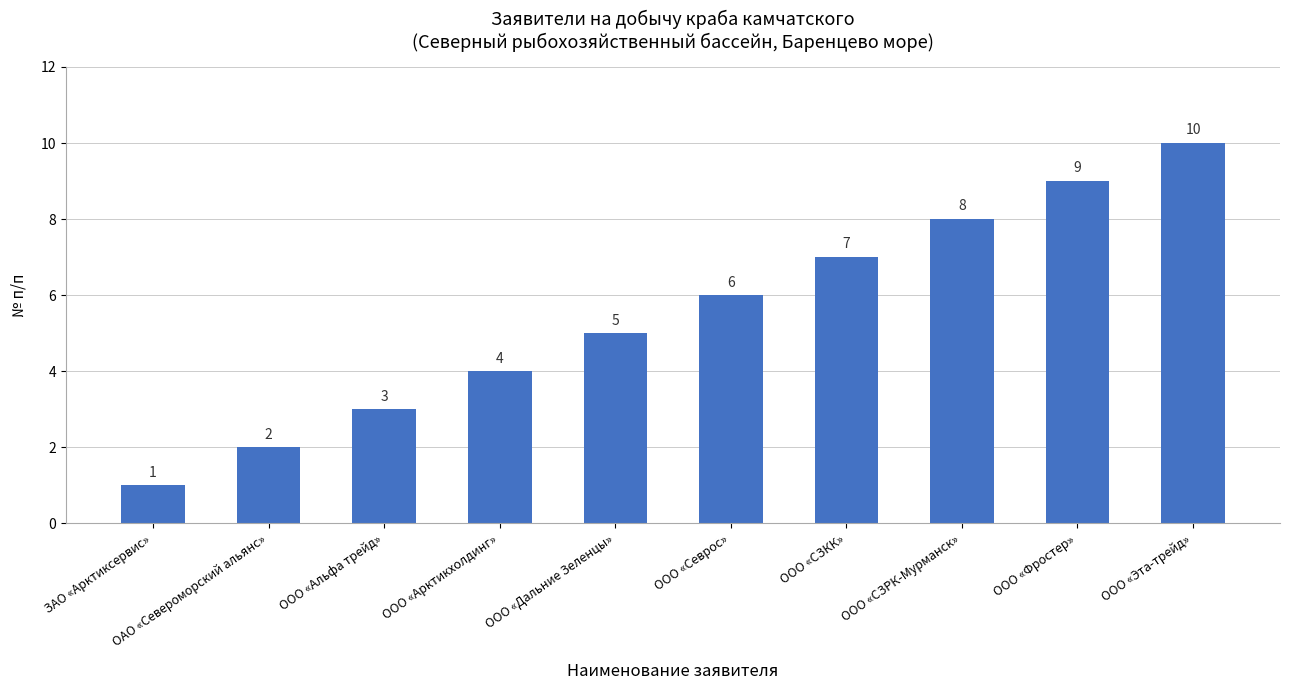

What is the difference between the maximum and minimum values?

9